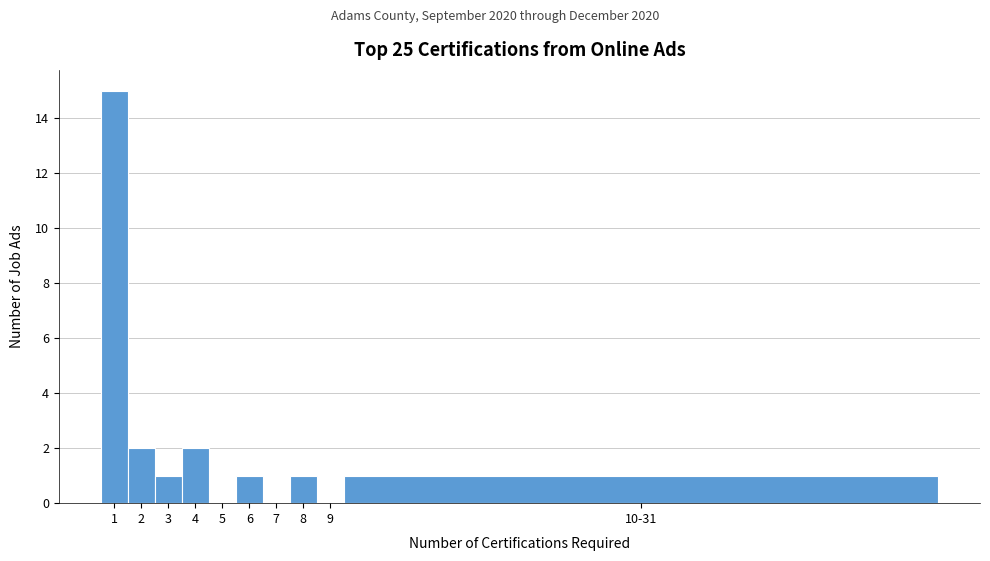

Reading left to right, transcribe all the data shown in this chart.

1=15	2=2	3=1	4=2	5=0	6=1	7=0	8=1	9=0	10-31=1